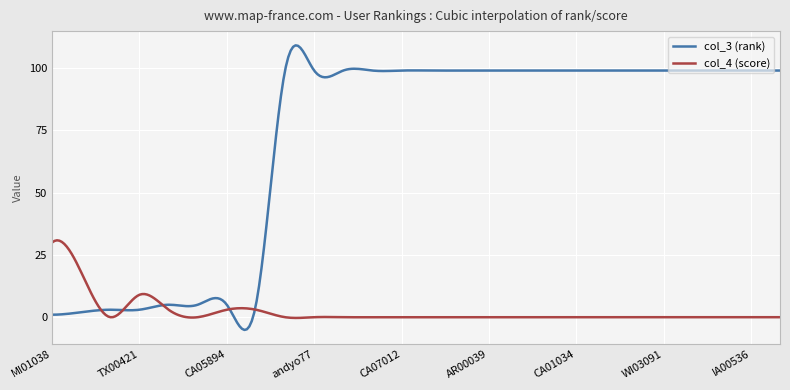

True or false: col_4 (score) and col_3 (rank) intersect in this chart.

True